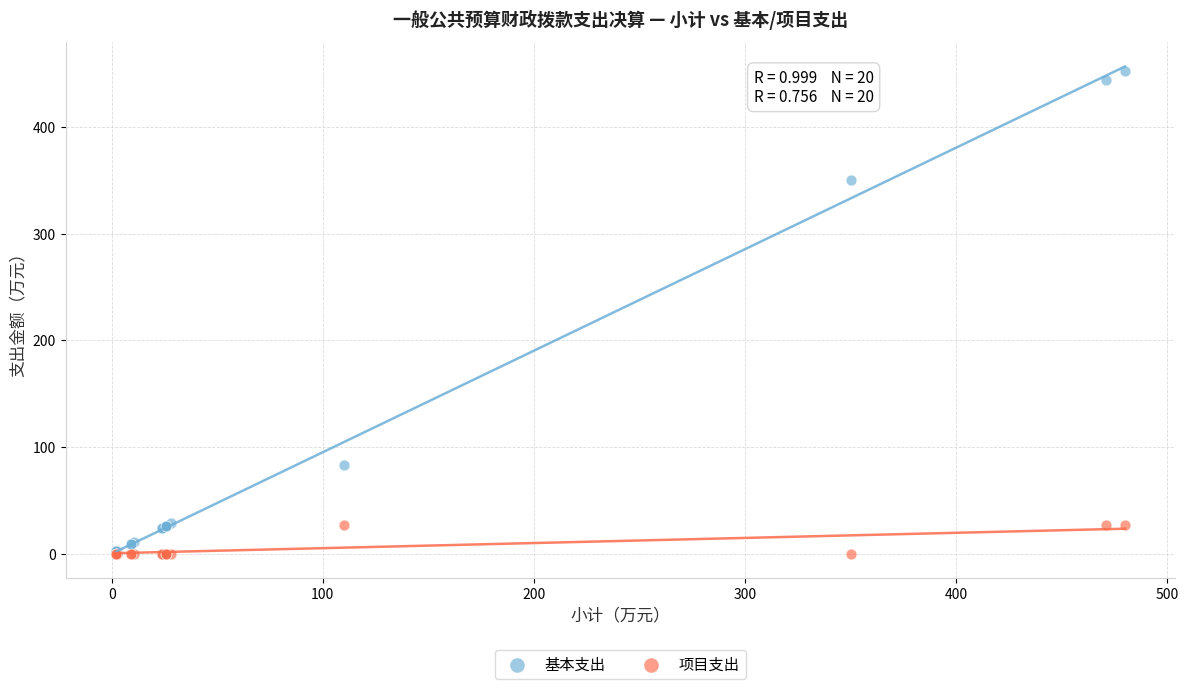

Across all series, what Y value is closest to 226?

350.3